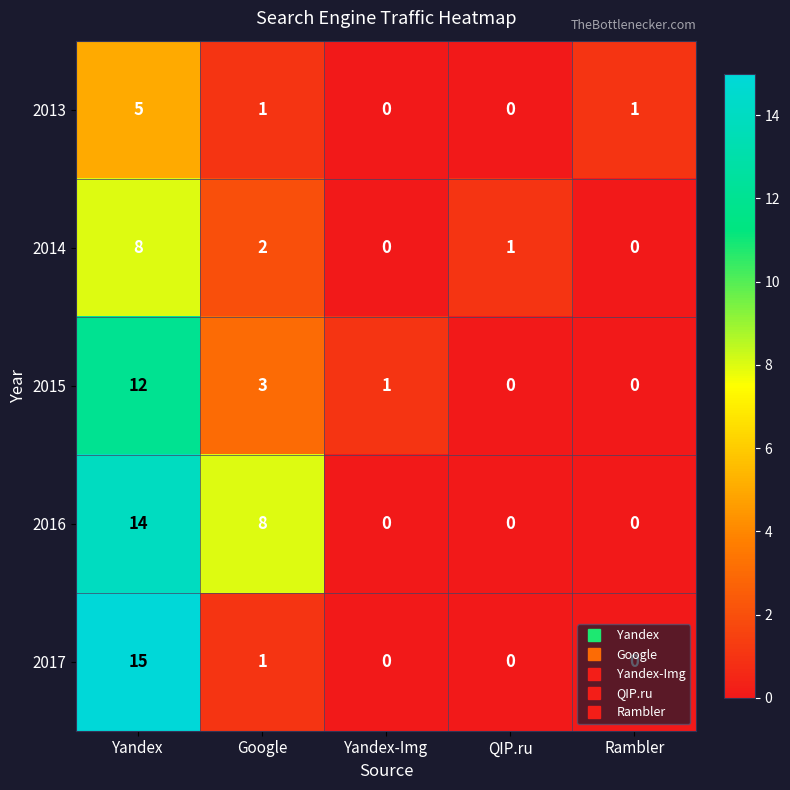

Rank the series by their maximum value, from lowest to highest.

2013, 2014, 2015, 2016, 2017